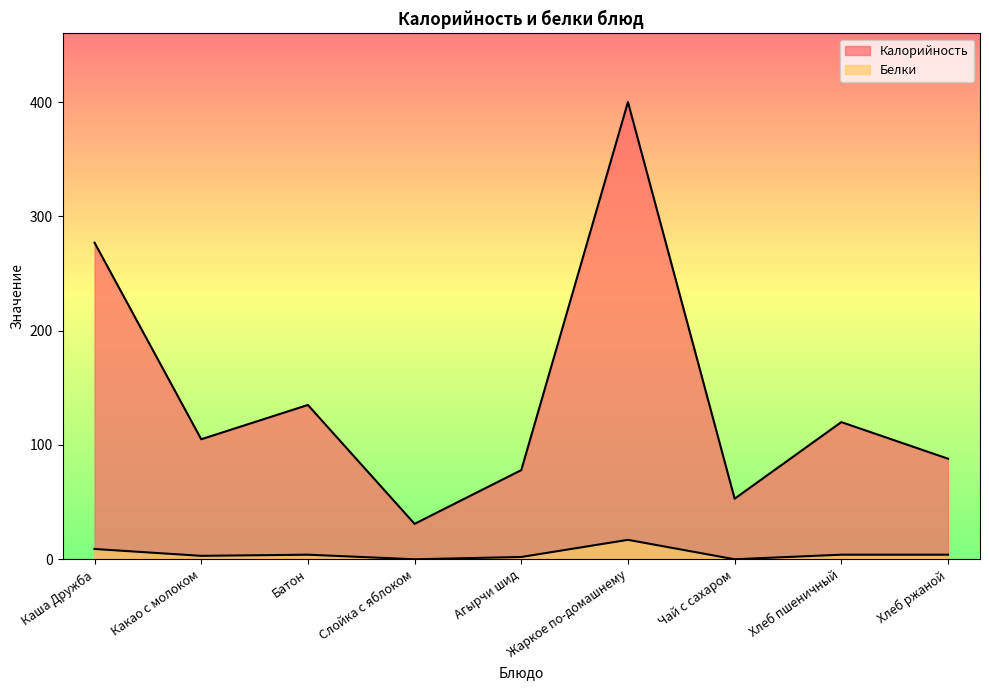

Which series has the largest total across all categories?

Калорийность